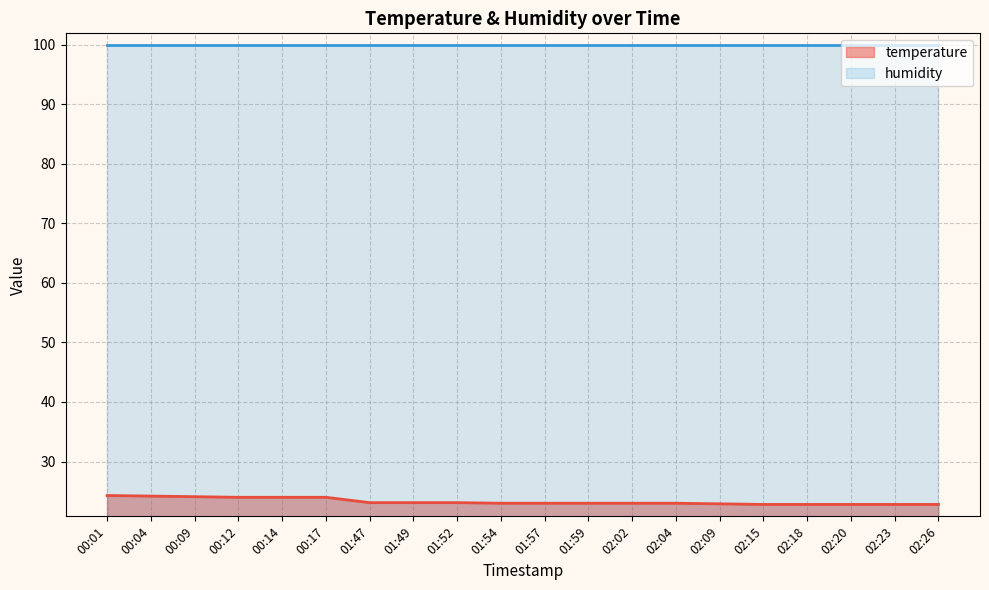

What is the label of the 8th point from the left?

01:49